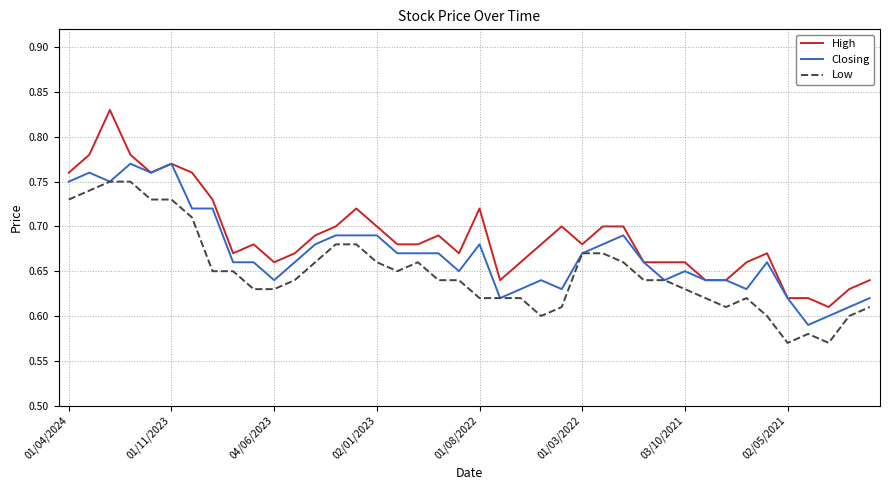

Which series has the widest spread of values?

High